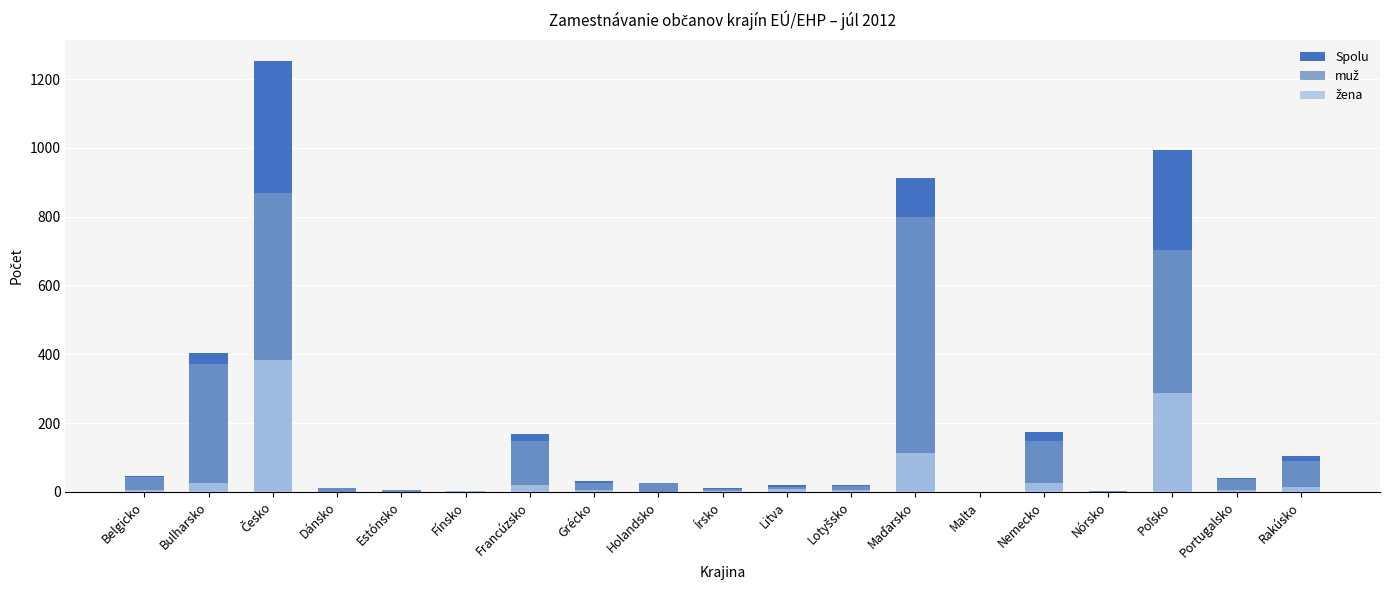

How many data points in Spolu are less than 31?

9